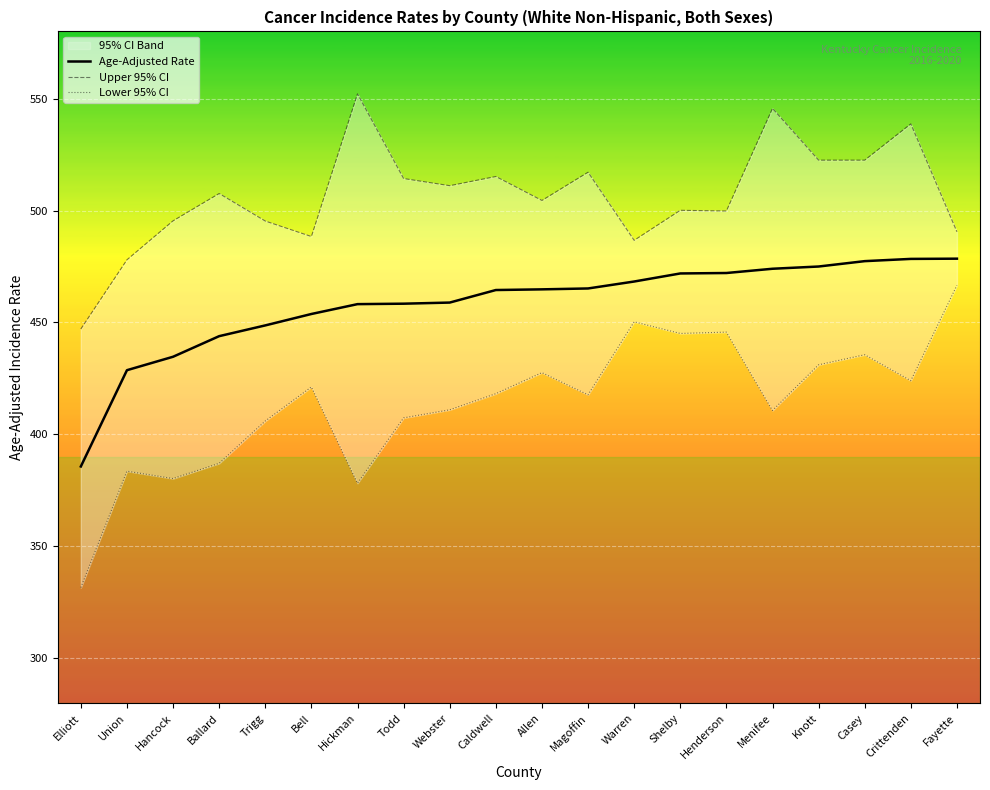

What is the difference between the second highest and second lowest values in the Age-Adjusted Rate series?

49.7